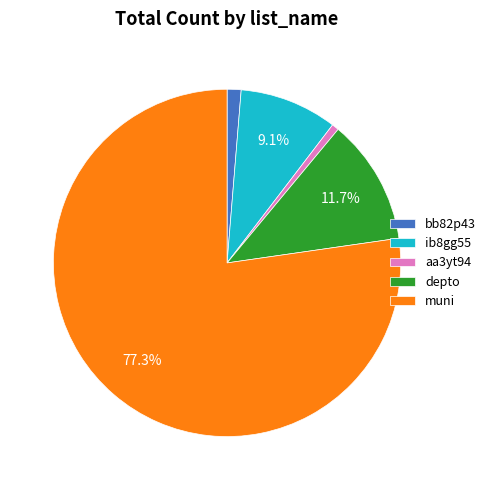

Which slice is the smallest?

aa3yt94